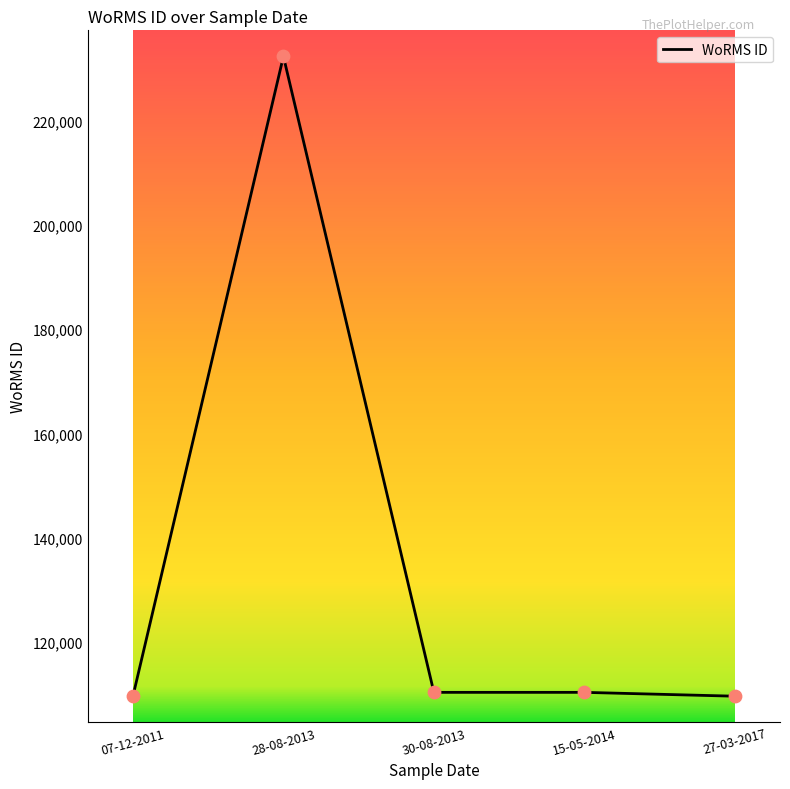

Between 30-08-2013 and 28-08-2013, which is larger?

28-08-2013